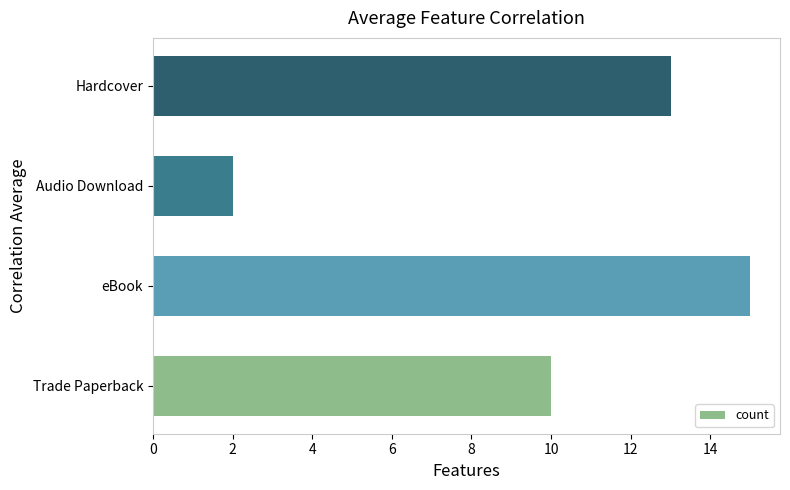

Rank the categories by value from lowest to highest.

Audio Download, Trade Paperback, Hardcover, eBook